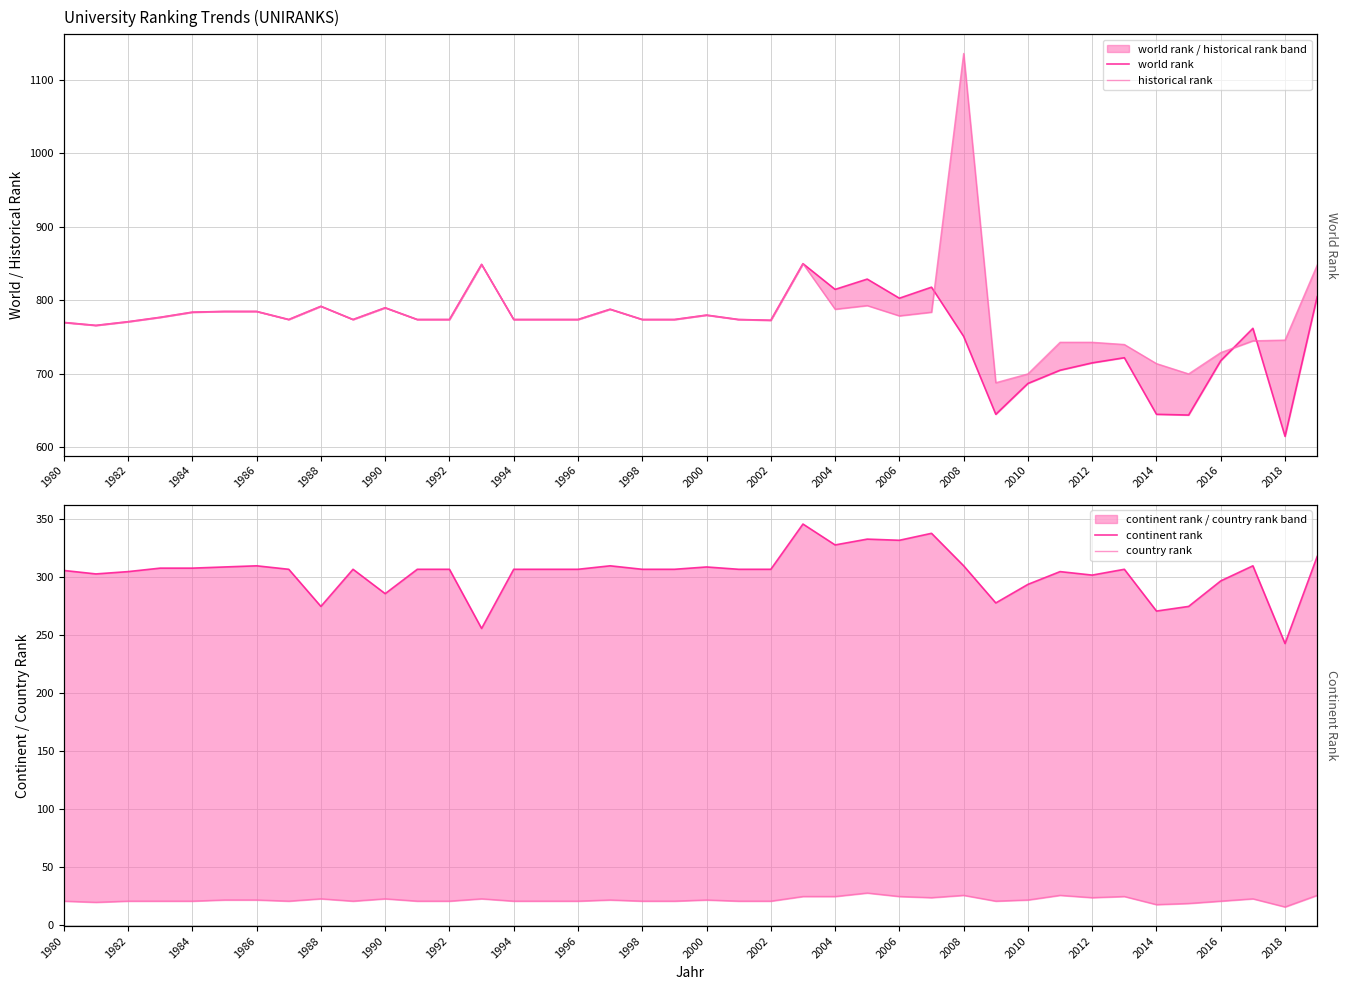

What is the spread (max minus min) of values at 2014?

696